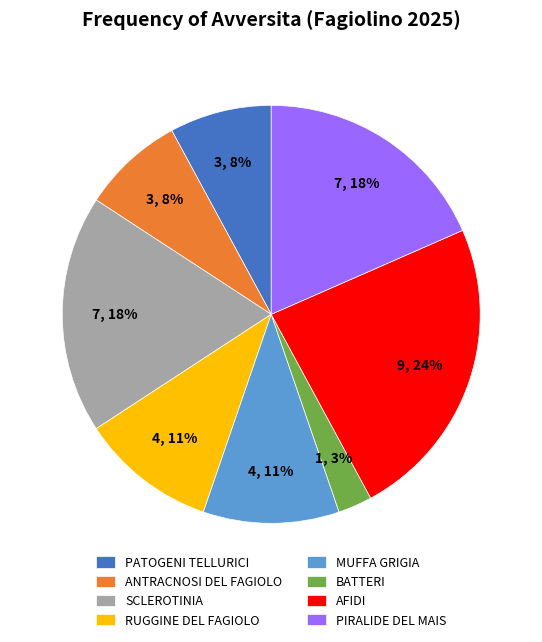

Between SCLEROTINIA and ANTRACNOSI DEL FAGIOLO, which is larger?

SCLEROTINIA